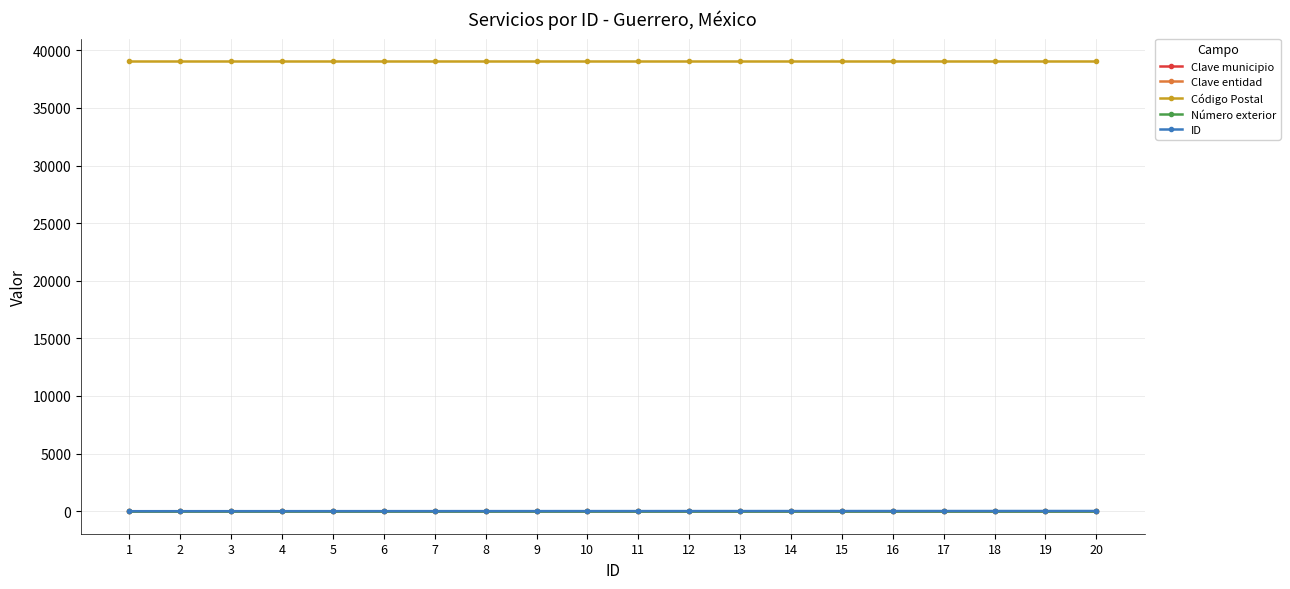

Is this an area chart (filled region under the line)?

No